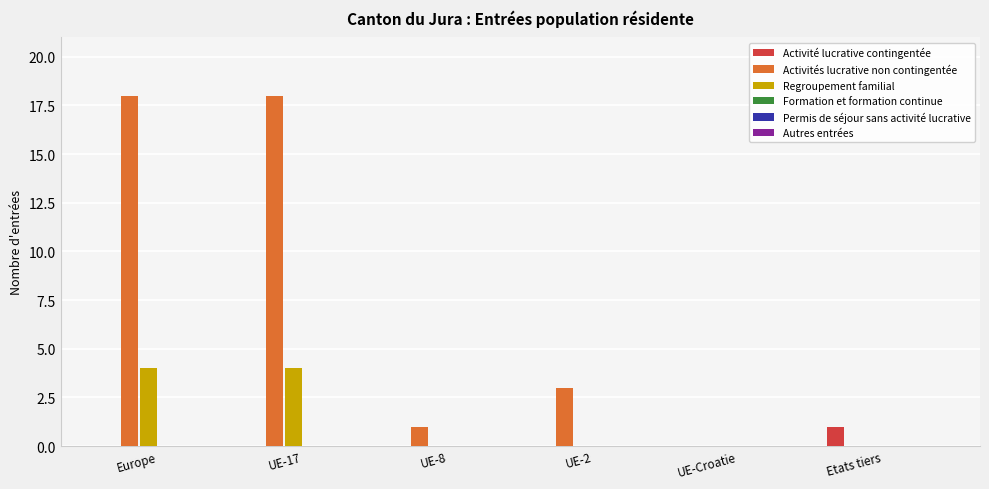

At which label is Activités lucrative non contingentée closest to 9?

UE-2